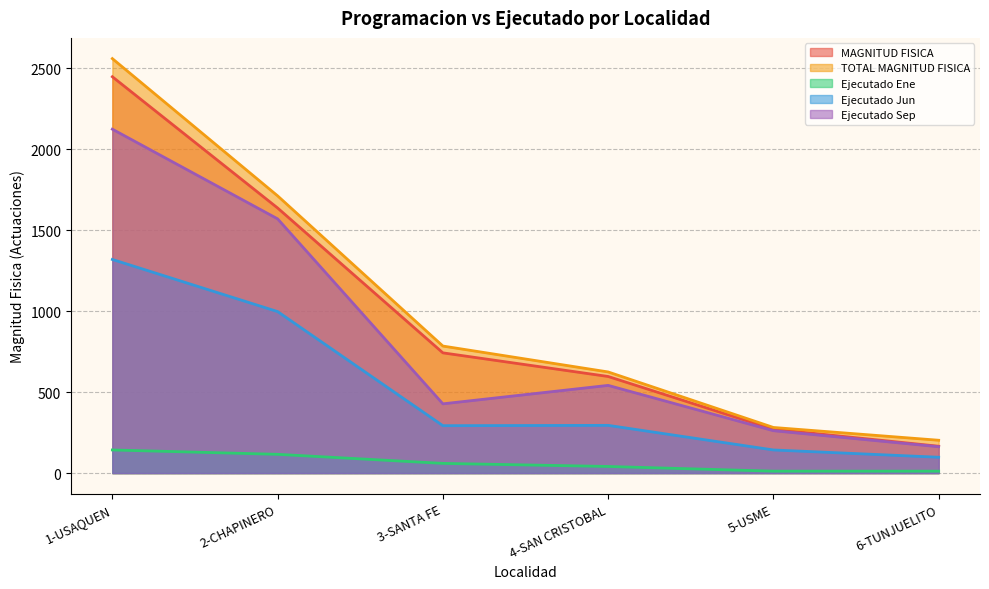

Reading right to left, extract all data points from this chart.

MAGNITUD FISICA: 166	271	597	743	1638	2449
TOTAL MAGNITUD FISICA: 203	282	625	785	1713	2561
Ejecutado Ene: 12	12	41	60	116	143
Ejecutado Jun: 98	143	295	293	998	1320
Ejecutado Sep: 163	262	542	428	1571	2125